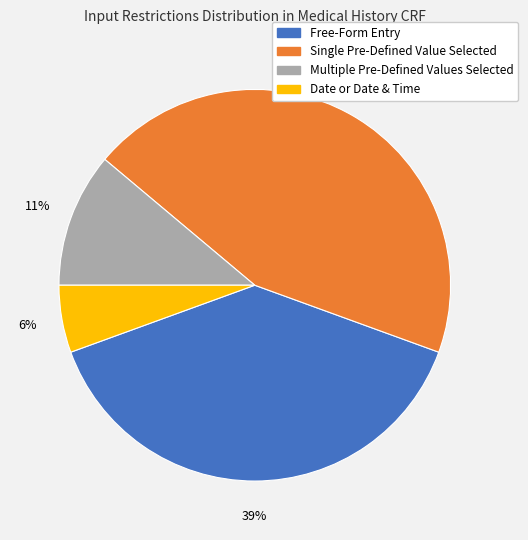

What percentage is the Free-Form Entry slice, to the nearest percent?

39%